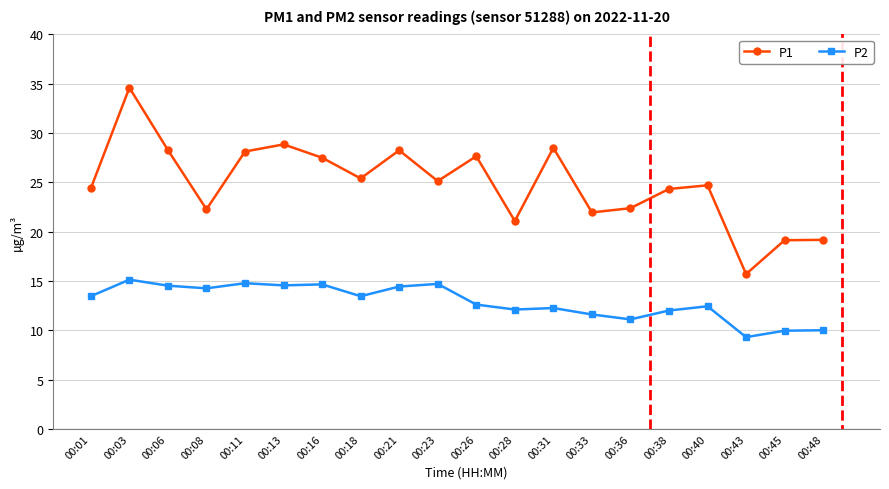

Does the chart display data point markers on the line(s)?

Yes